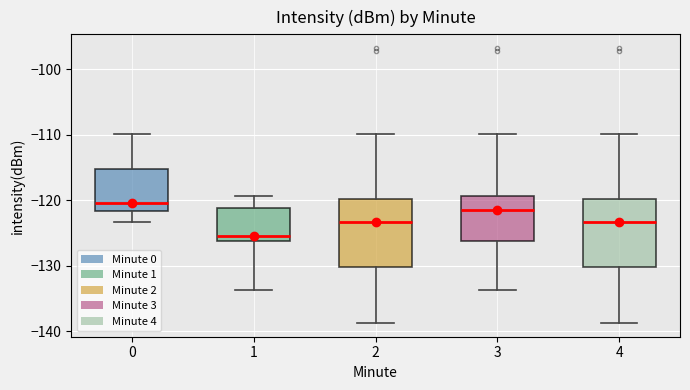

Reading left to right, read every box against the y-axis: the position of its median line, the range the box covers, and the ends of its whiskers. The values are not printed on the chart, so give them approximately, as read against the axis.

0: median -120, box -122 to -115, whiskers -123 to -110
1: median -125, box -126 to -121, whiskers -134 to -119
2: median -123, box -130 to -120, whiskers -139 to -110
3: median -121, box -126 to -119, whiskers -134 to -110
4: median -123, box -130 to -120, whiskers -139 to -110